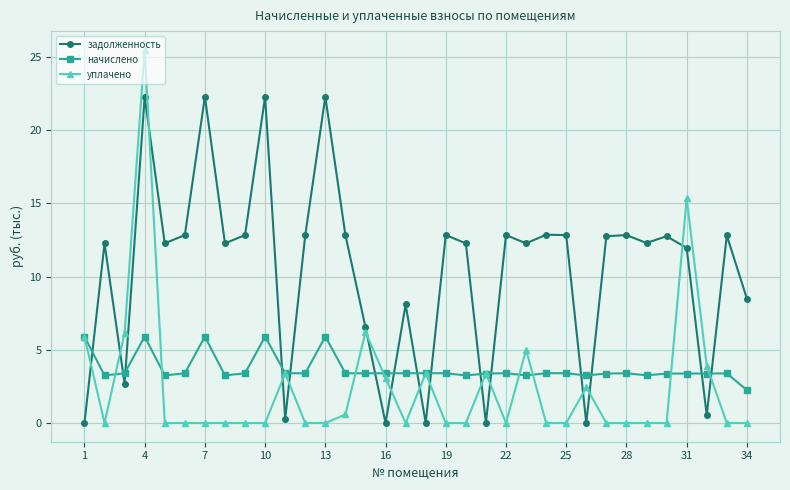

What is the value of the уплачено point at the 31st from the left?

15.3